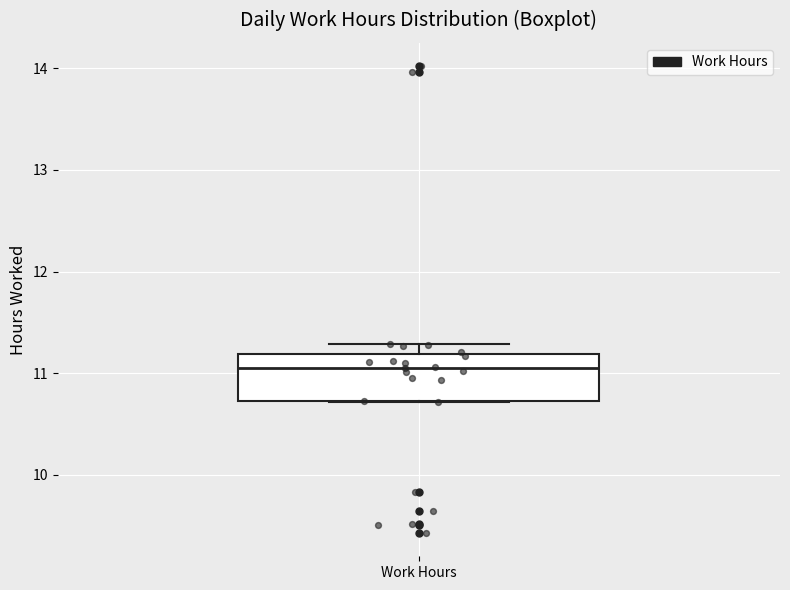

Transcribe this box plot: give where the median line is, the range the box spans, and where the two whiskers end, as read against the y-axis. The values are not printed on the chart, so give them approximately, as read against the axis.

median 11.1, box 10.7 to 11.2, whiskers 10.7 to 11.3